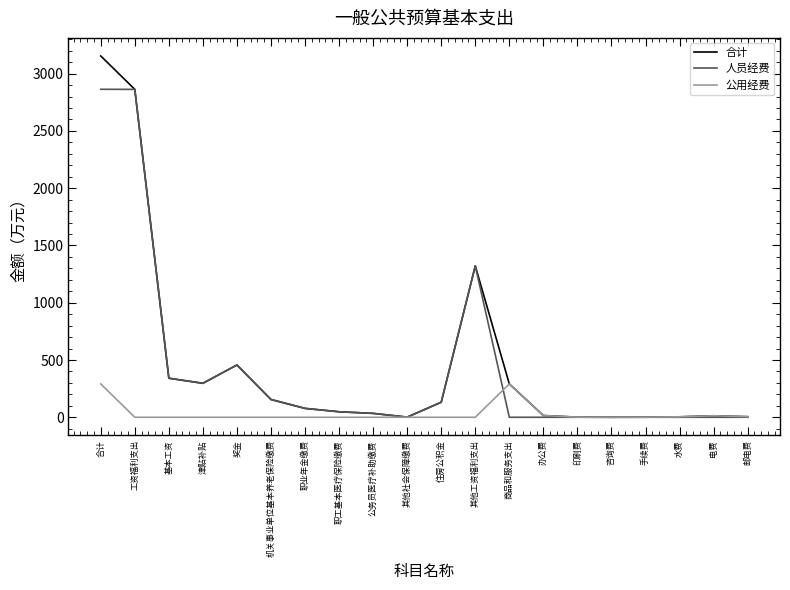

The 合计 series shows 341.0 at 基本工资. True or false?

True